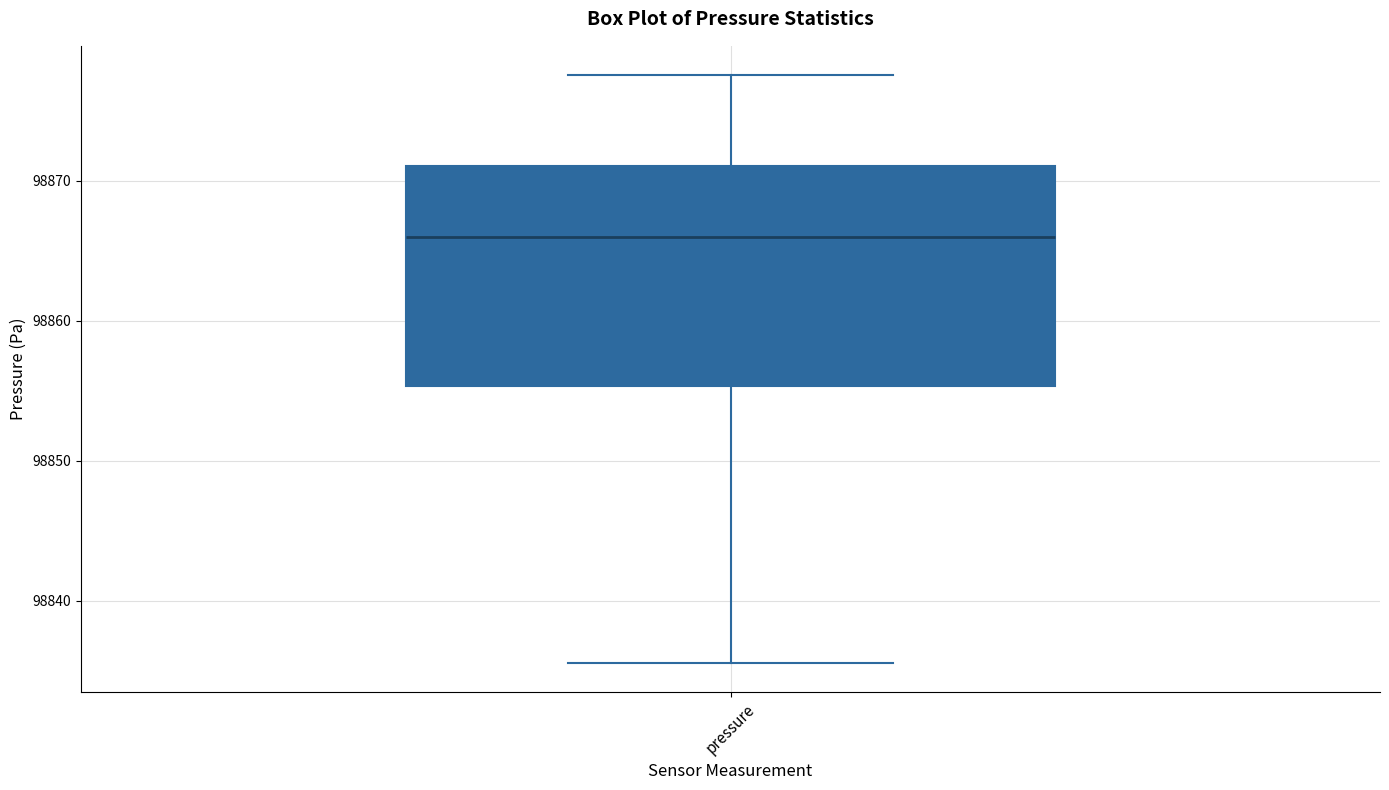

Where is the upper edge of the box for pressure on the y-axis? The values are not printed on the chart, so give them approximately, as read against the axis.

98871